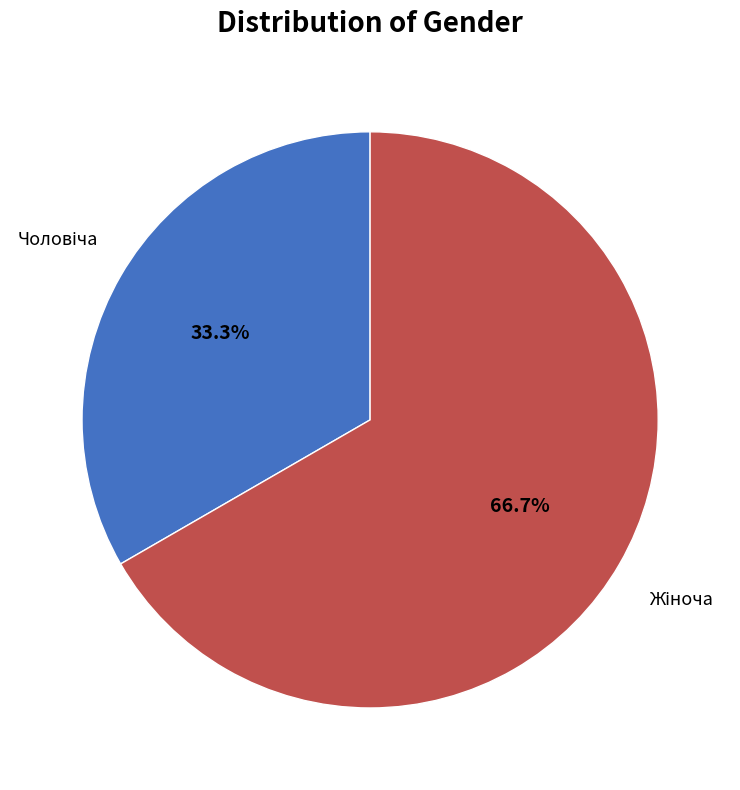

Is there any slice that represents more than half of the pie?

Yes